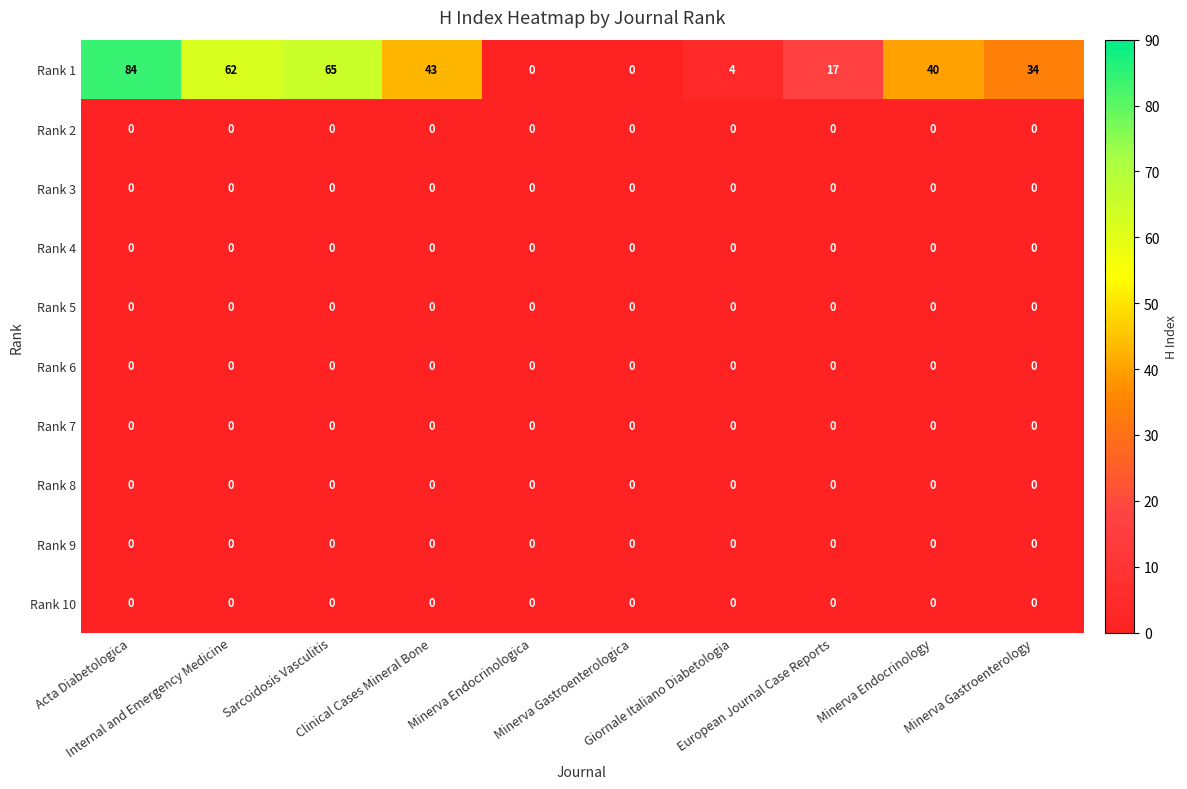

Which series has the largest range (max minus min)?

Rank 1